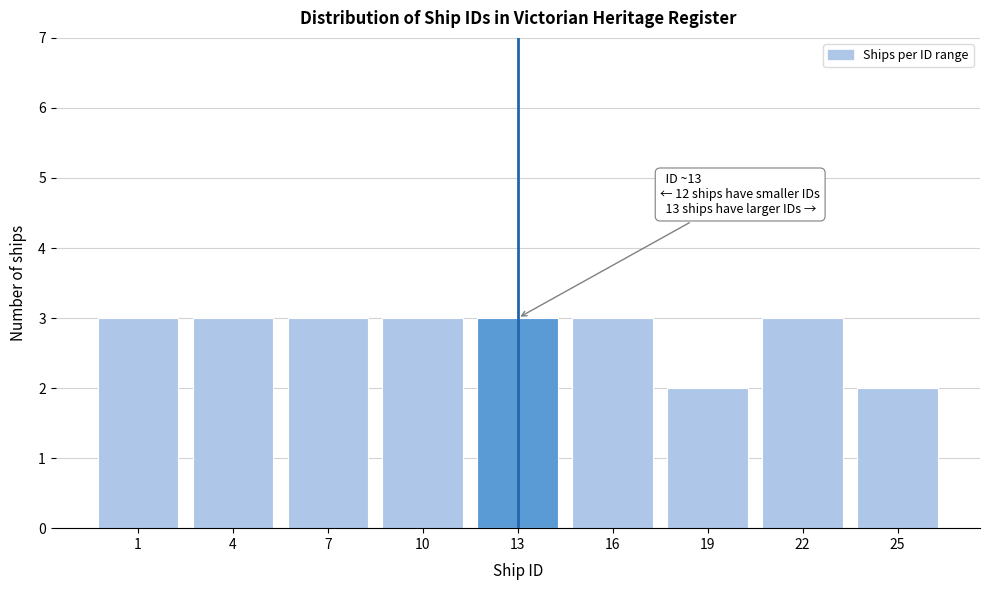

Reading left to right, list all the values displayed in this chart.

1=3	4=3	7=3	10=3	13=3	16=3	19=2	22=3	25=2